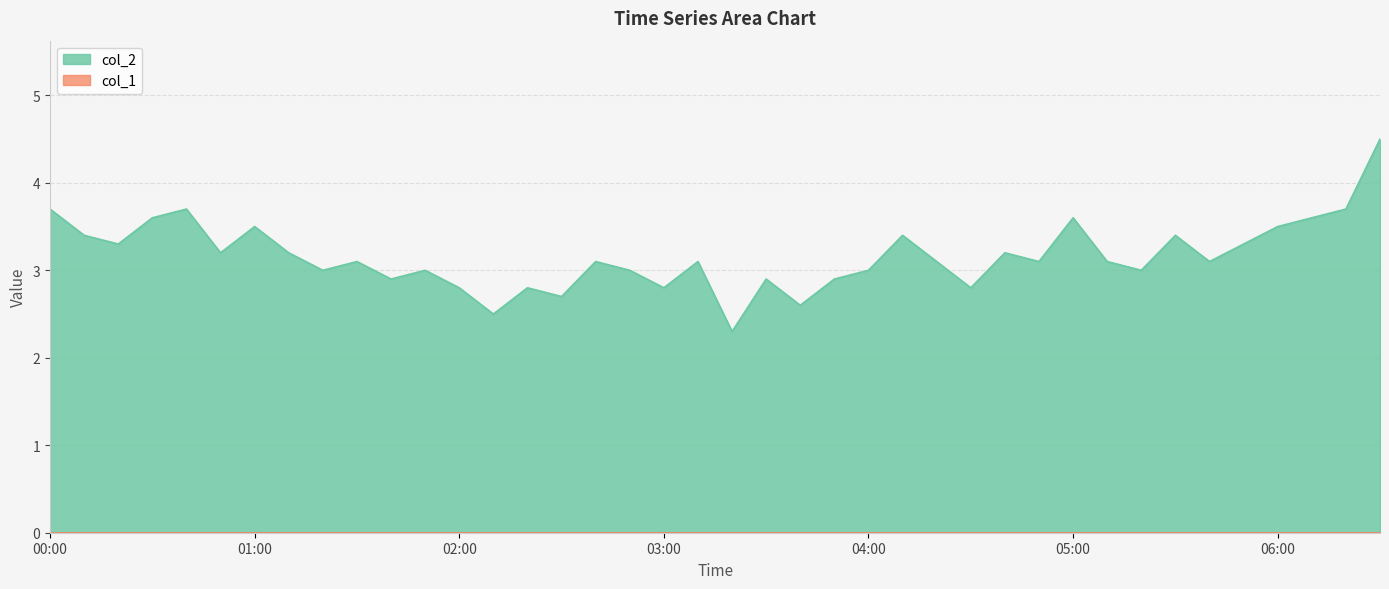

Does the chart have visible grid lines?

Yes